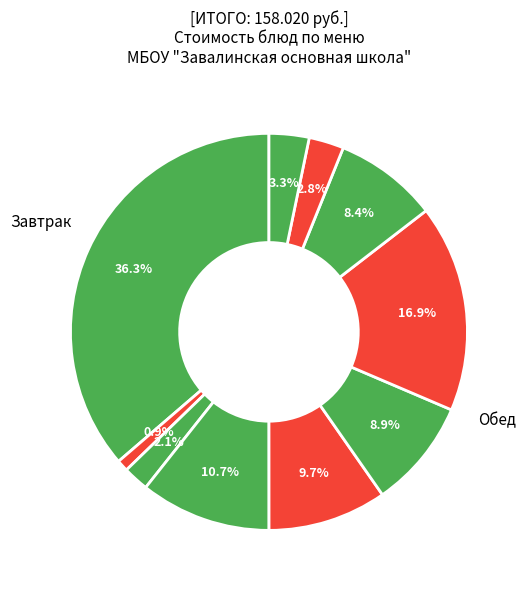

How many slices are in this pie chart?

10